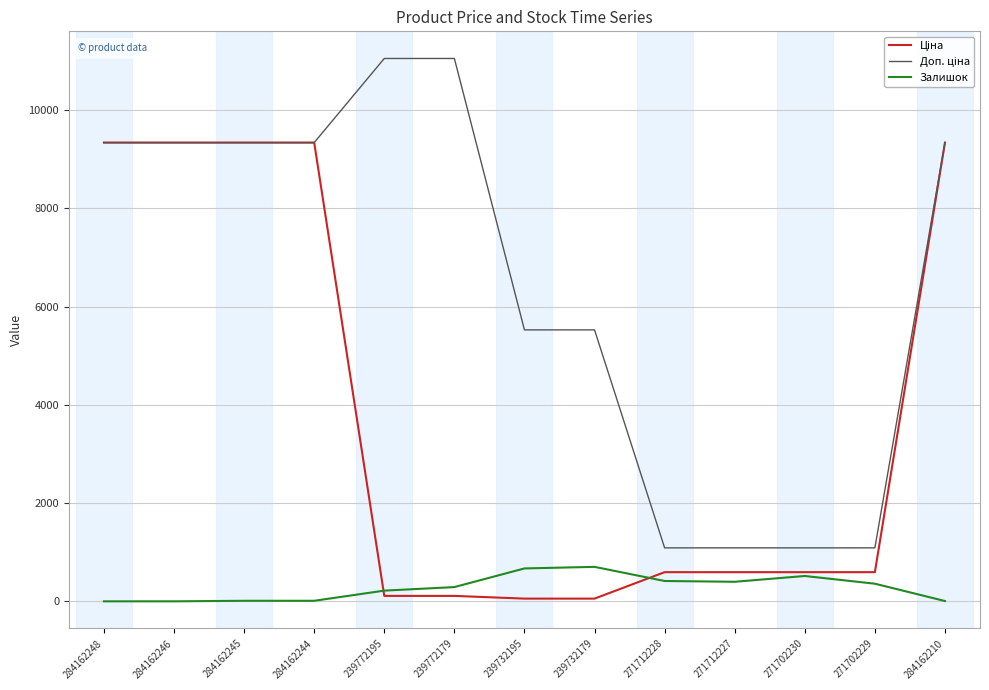

Is this an area chart (filled region under the line)?

No